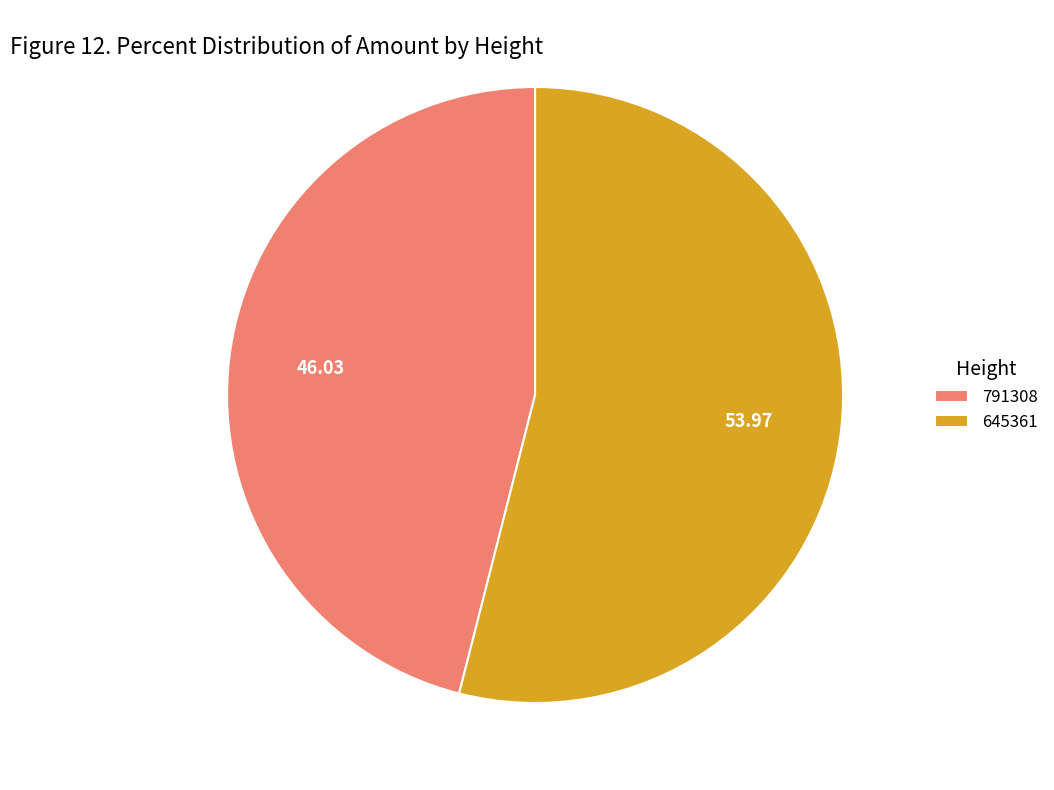

True or false: 645361 accounts for 54% of the total.

True